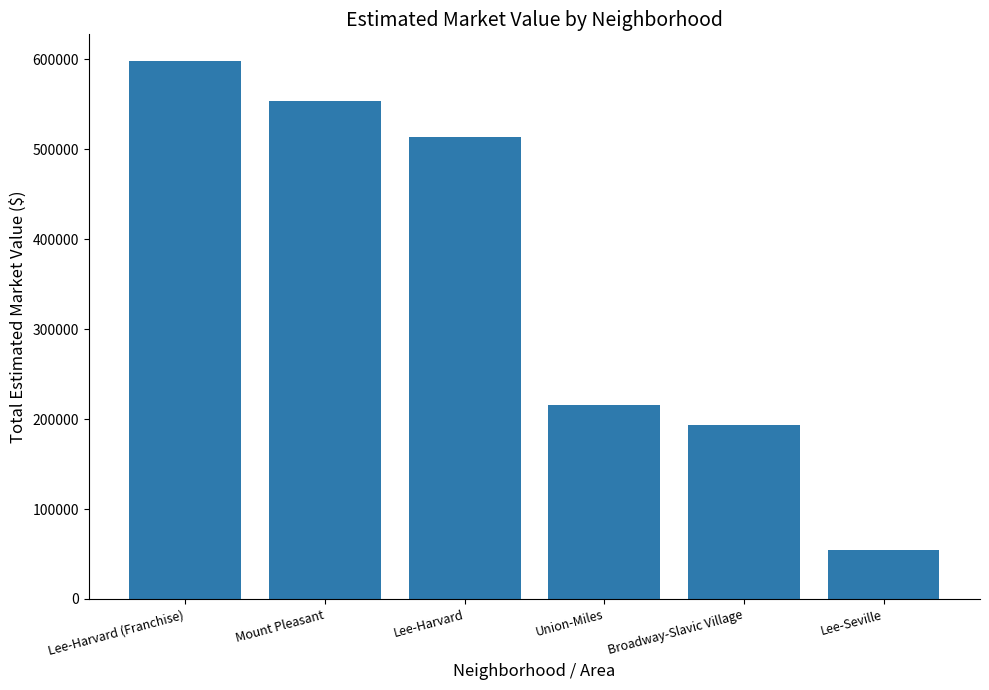

The chart shows a value of 367334 at Union-Miles. True or false?

False